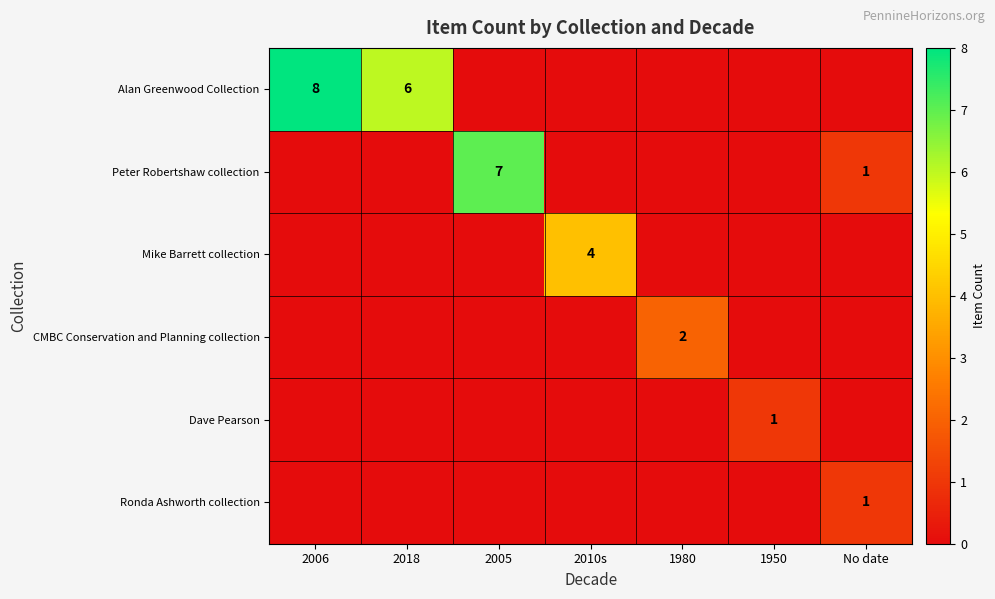

What is the difference between the highest and lowest values at 1980?

2